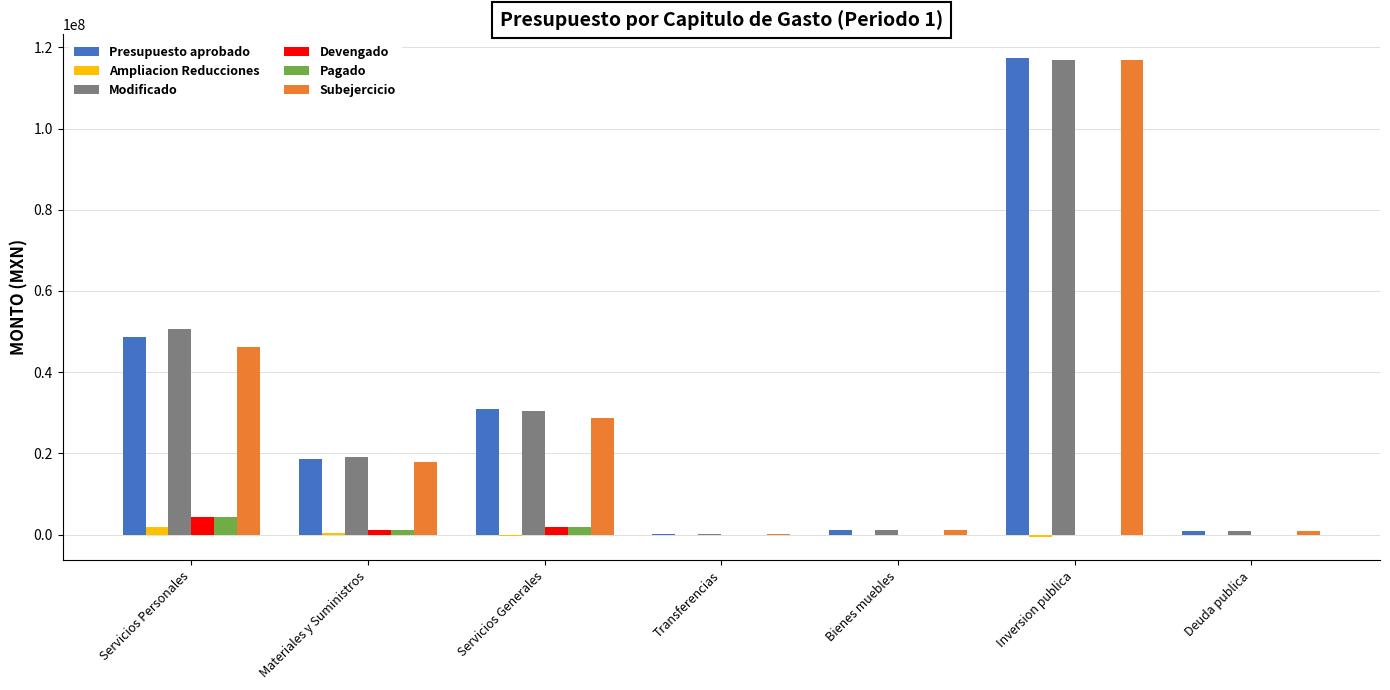

At which label does Subejercicio first exceed 17929127?

Servicios Personales